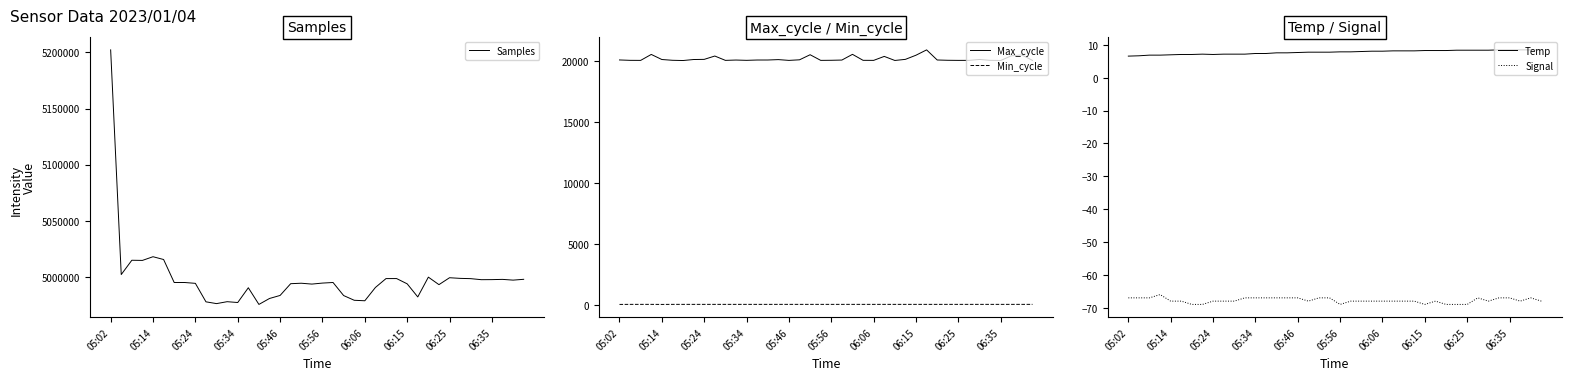

True or false: Max_cycle and Min_cycle intersect in this chart.

False